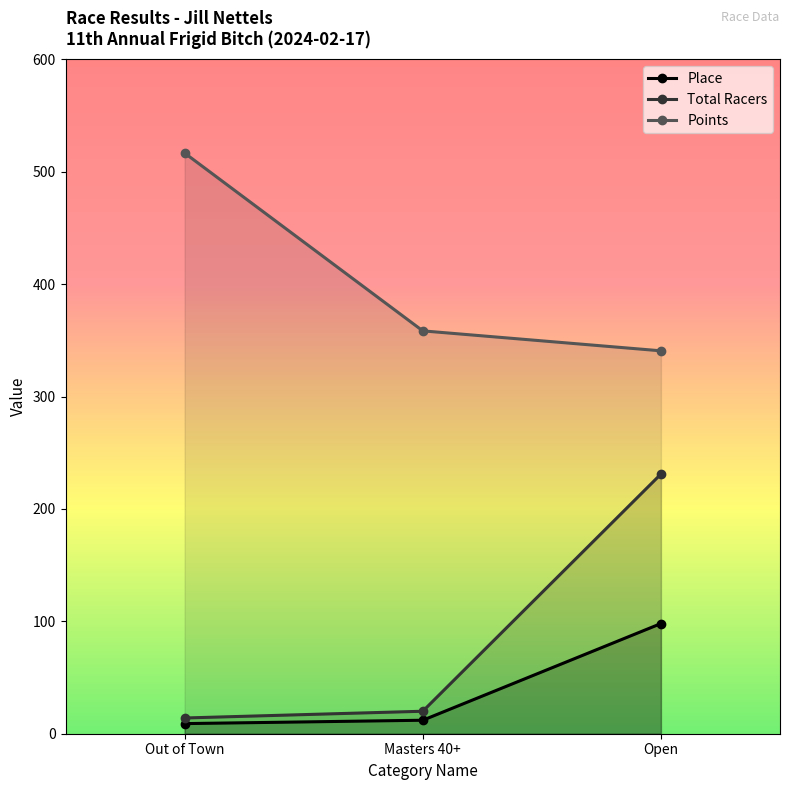

How many data points in Place are less than 12?

1